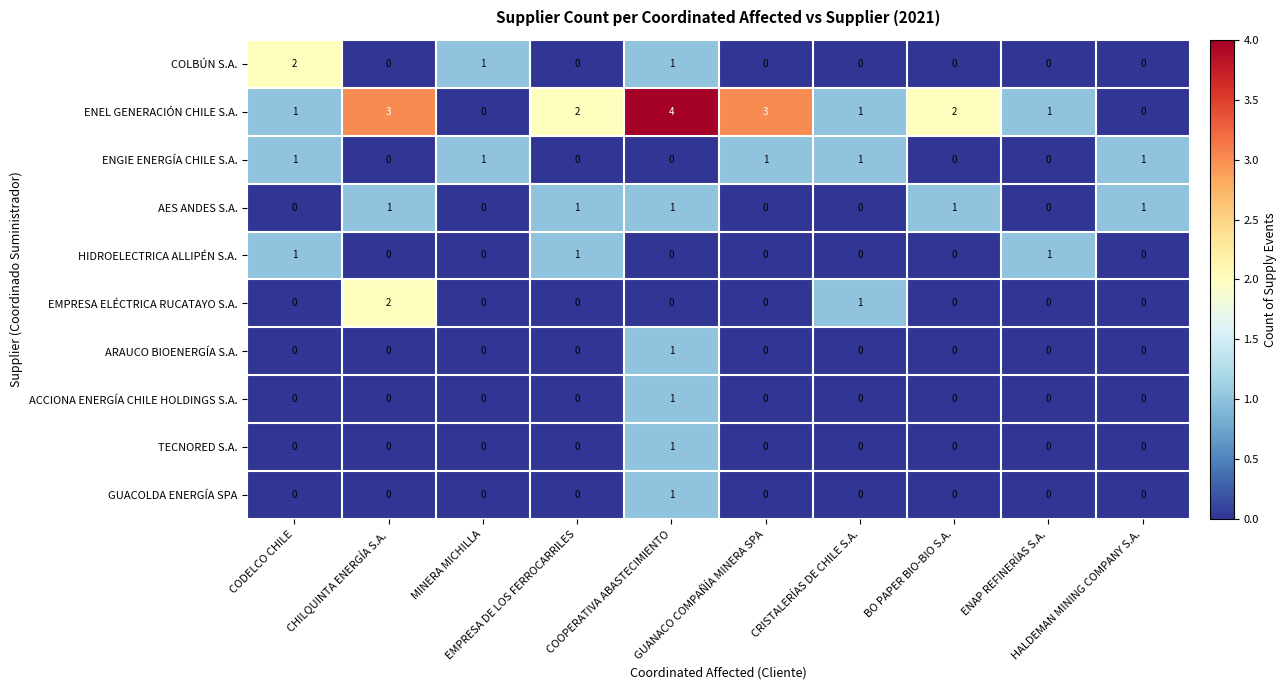

Which series has the largest total across all categories?

ENEL GENERACIÓN CHILE S.A.